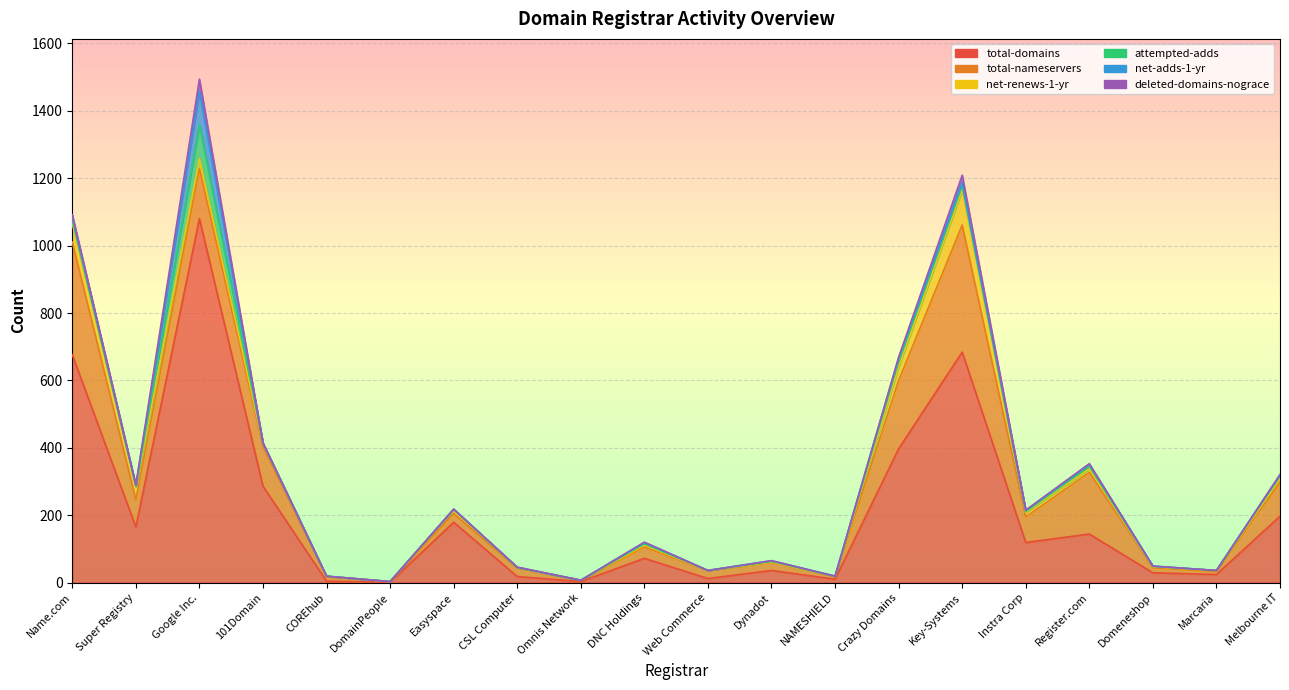

True or false: attempted-adds has more than 0 interior local peaks.

True